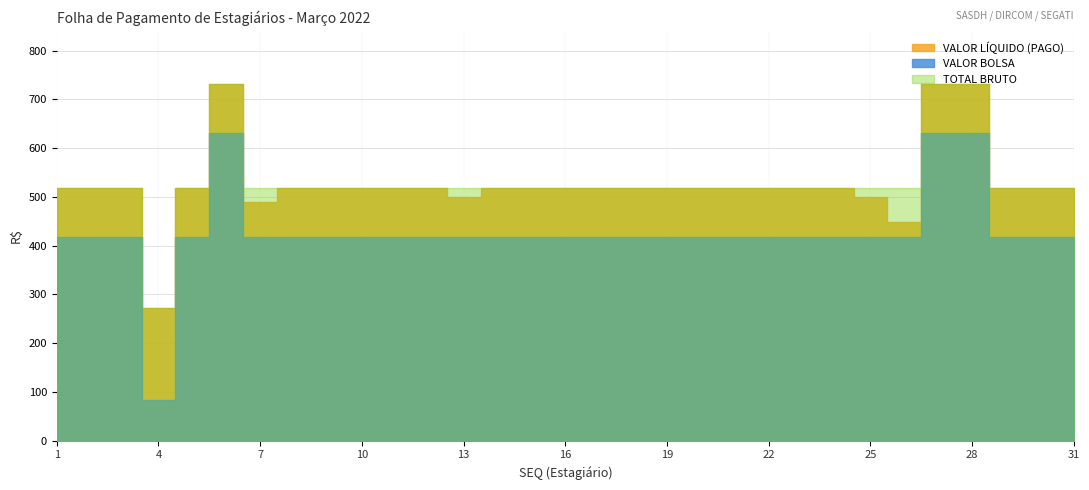

What is the sum of all TOTAL BRUTO values?

16471.2